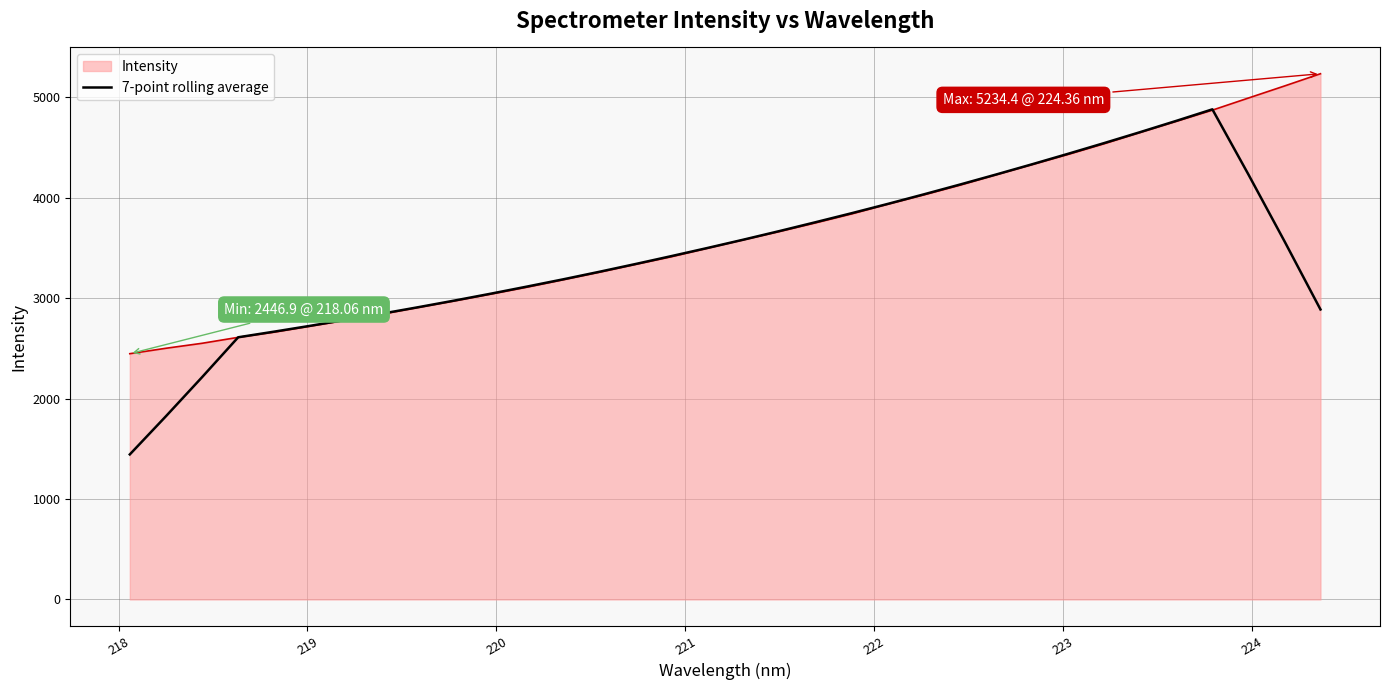

Which series has the widest spread of values?

7-point rolling average